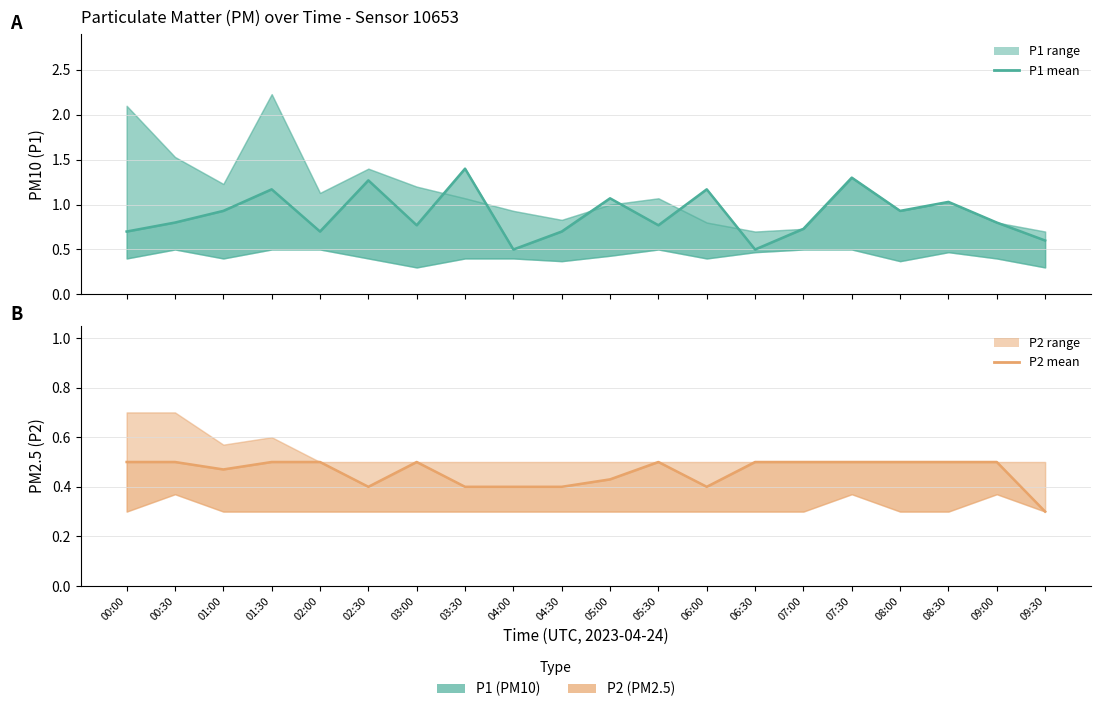

True or false: P1 and P2 intersect in this chart.

False